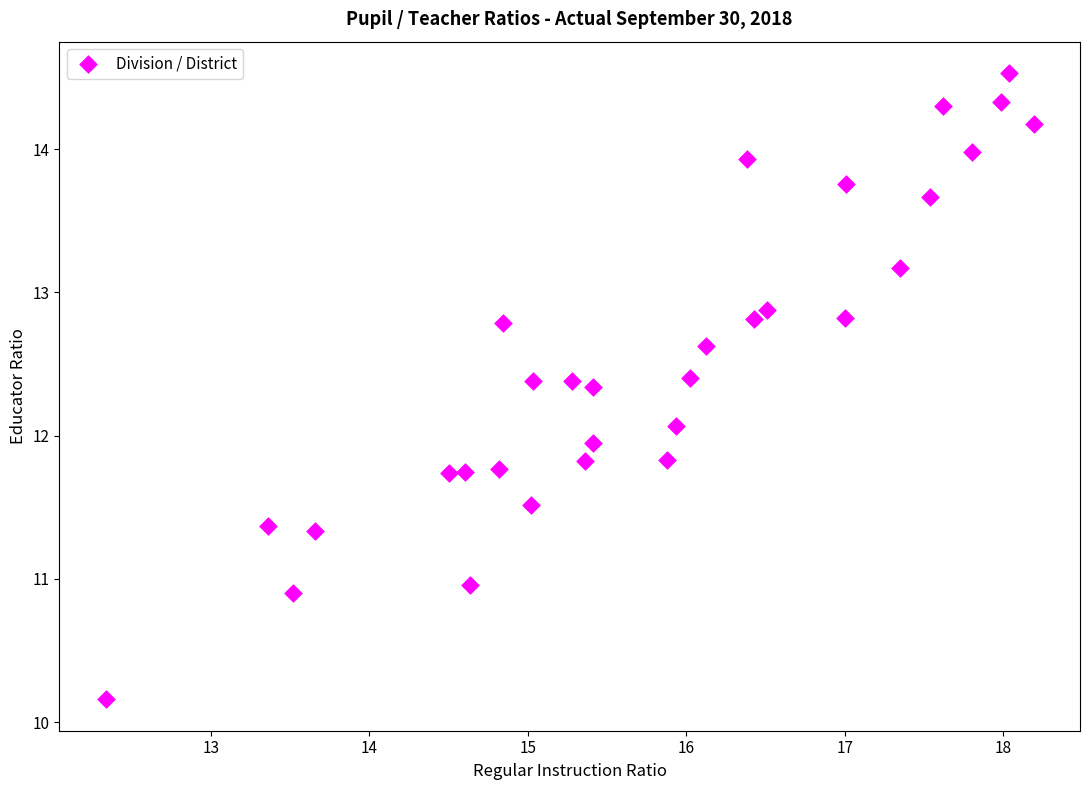

What is the range of Y values (max minus min)?

4.4